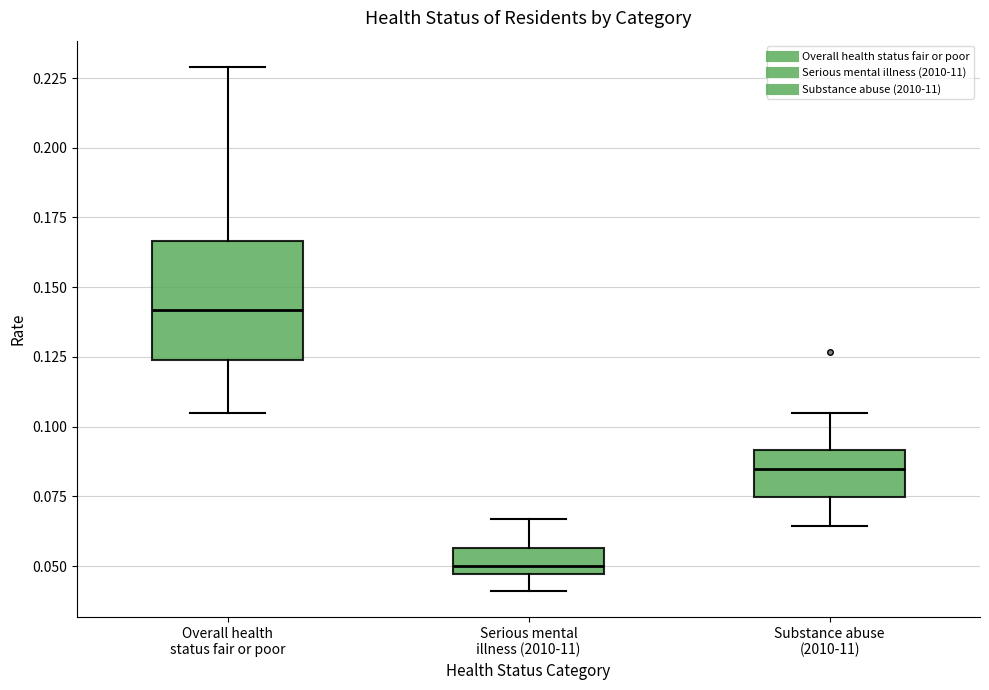

Which box has the lowest median line?

Serious mental illness (2010-11)